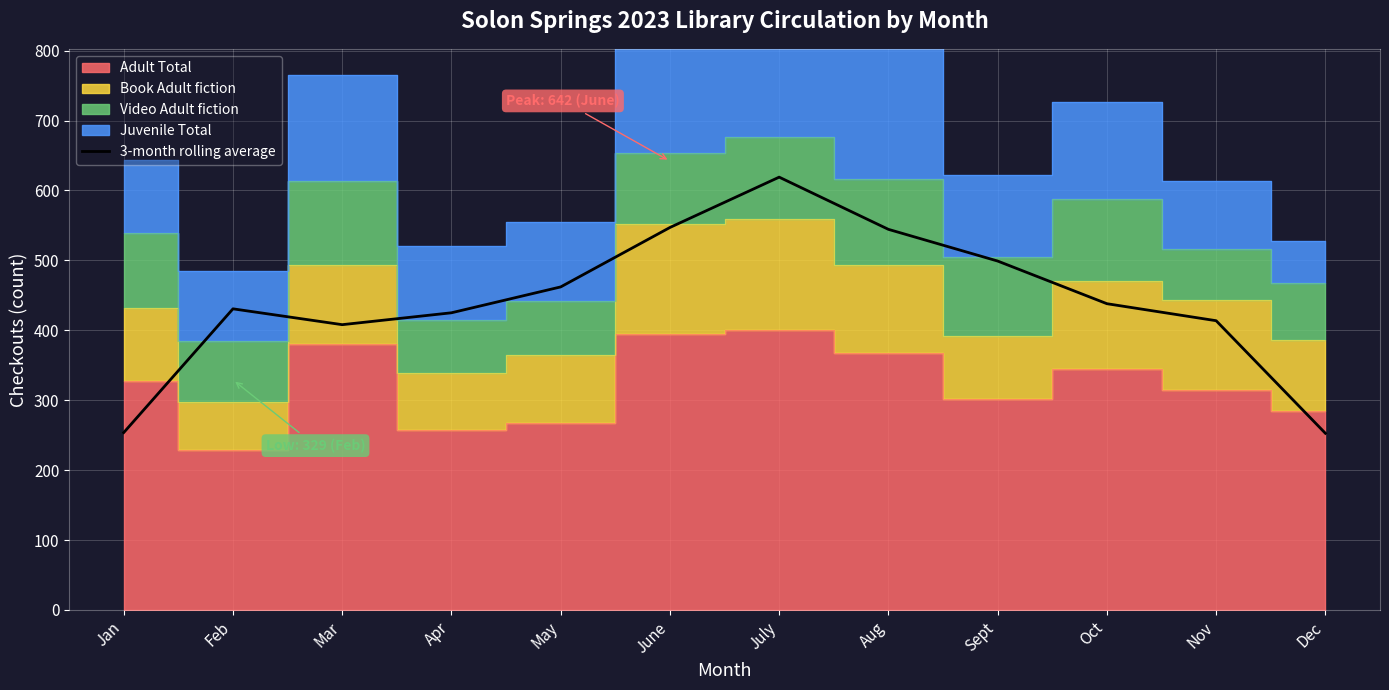

What position from the right is Jan?

12